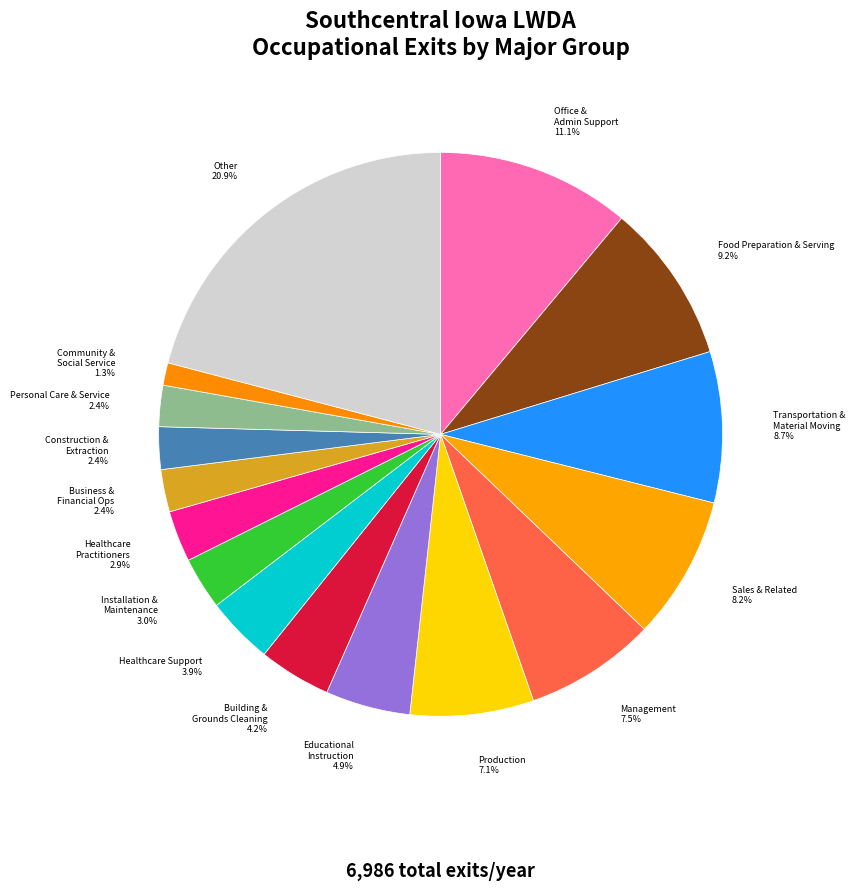

To the nearest percent, what is the difference between the largest and smallest slice percentages?

20%